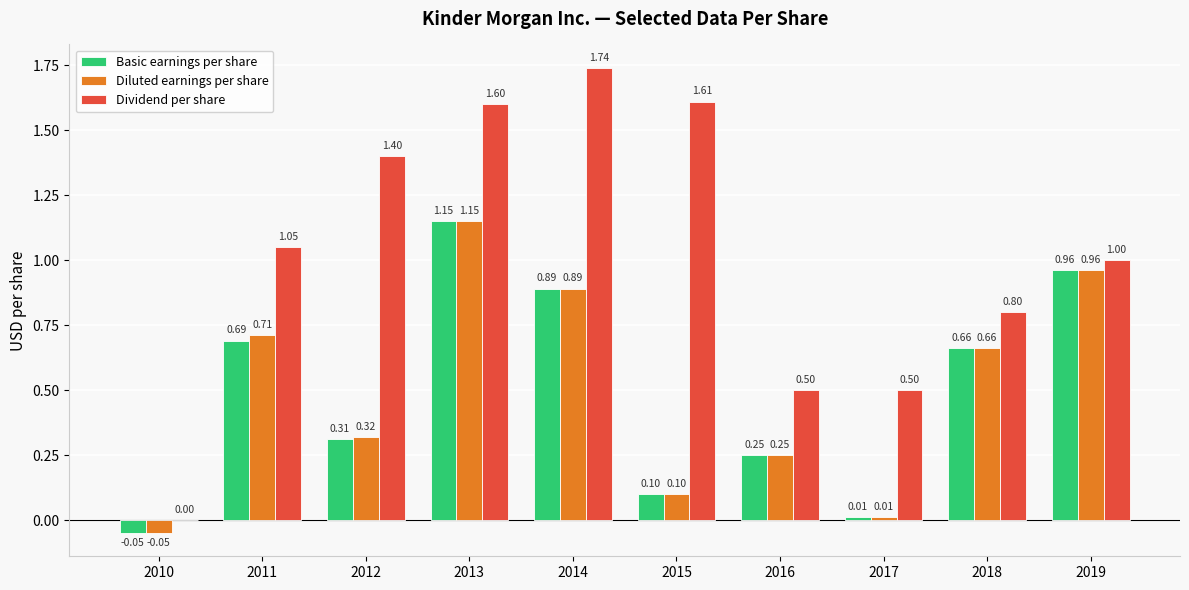

What is the average value of the Basic earnings per share series?

0.5